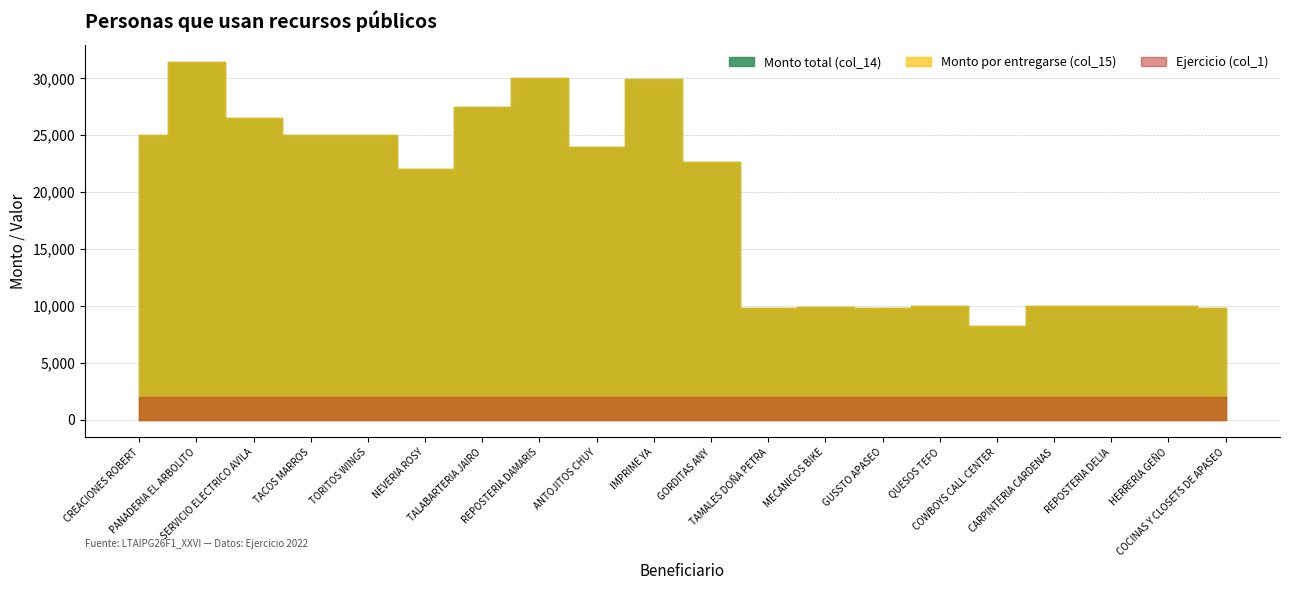

Does the chart display data point markers on the line(s)?

No